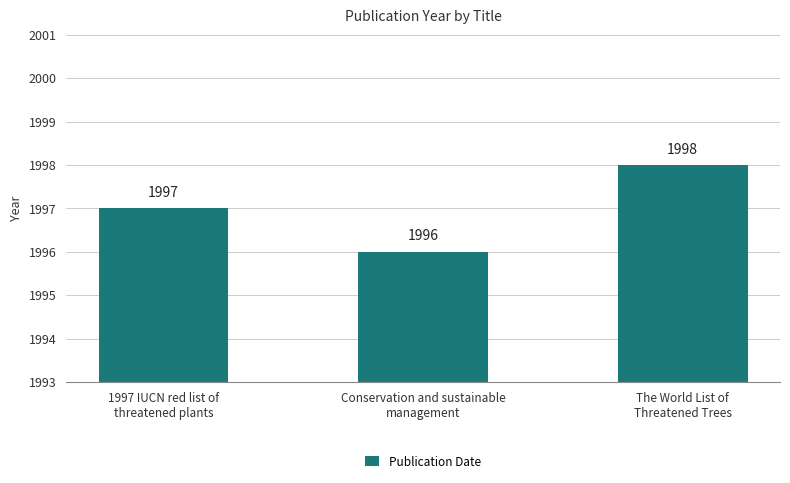

Reading right to left, list all the values displayed in this chart.

The World List of
Threatened Trees=1998	Conservation and sustainable
management=1996	1997 IUCN red list of
threatened plants=1997